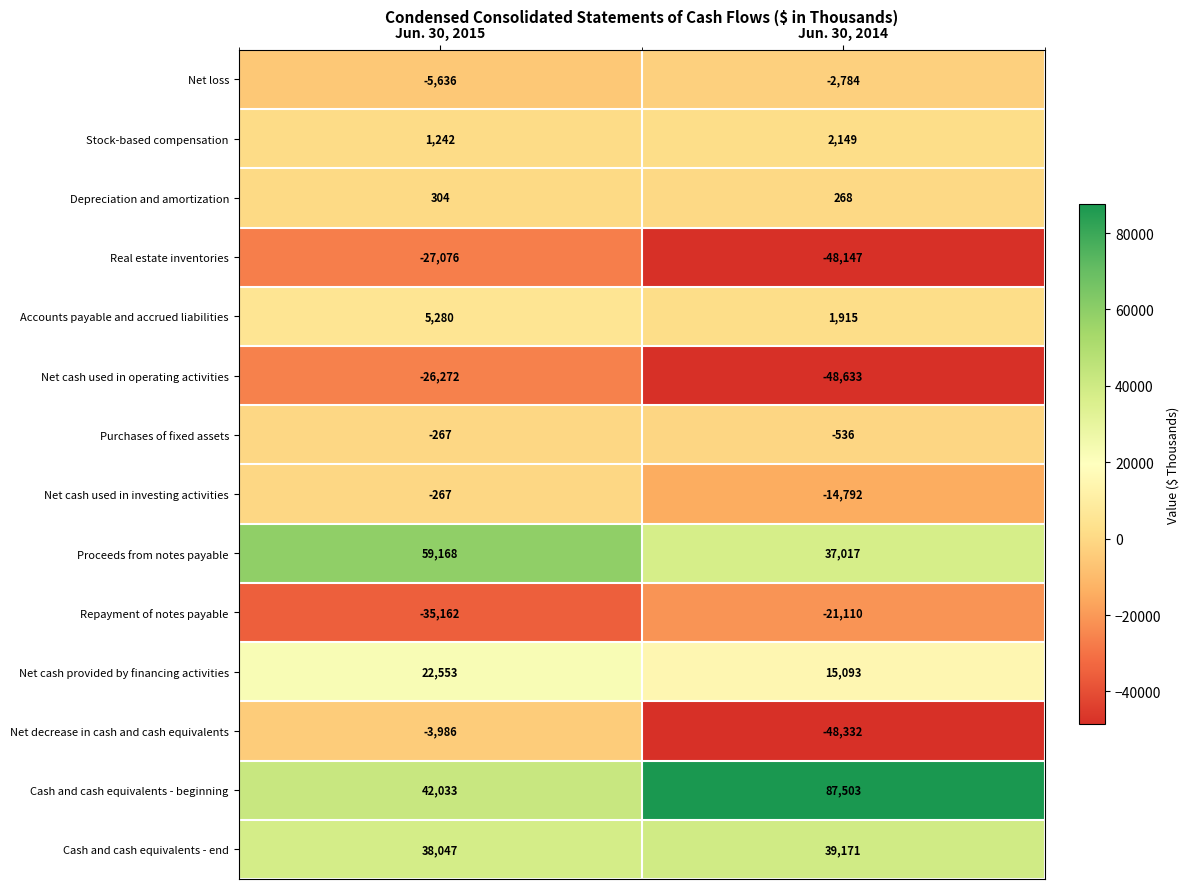

The value of Stock-based compensation at Jun. 30, 2014 is 2149. True or false?

True